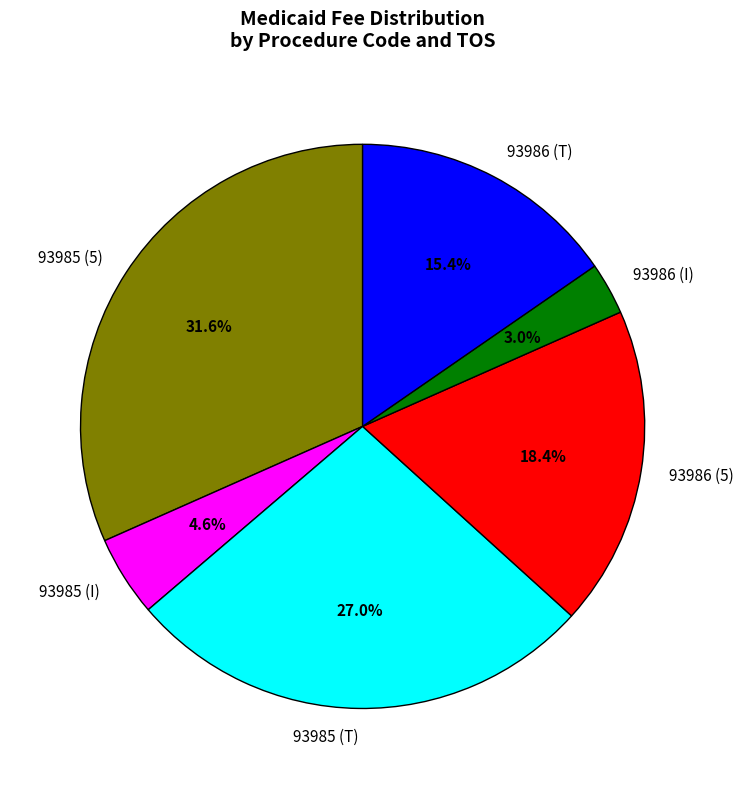

Does 93985 (I) account for over 50% of the chart?

No